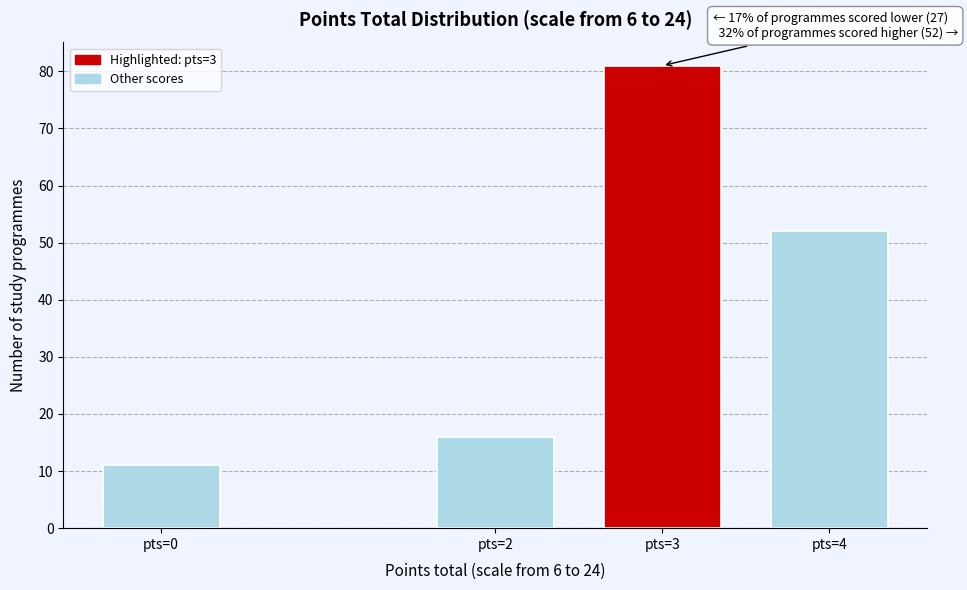

Reading left to right, extract all data points from this chart.

11	16	81	52